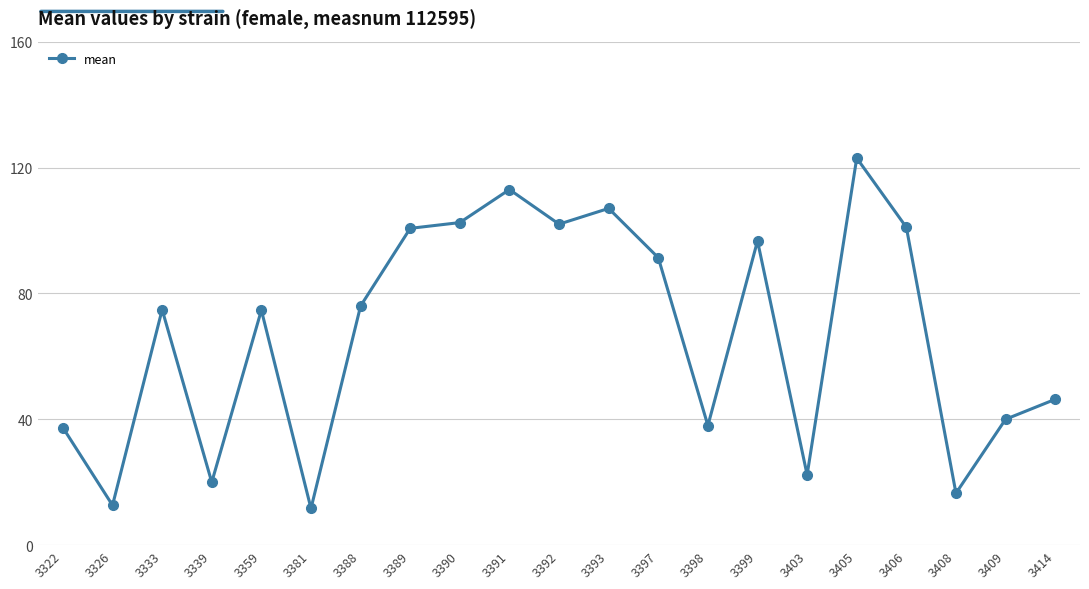

Is this an area chart (filled region under the line)?

No